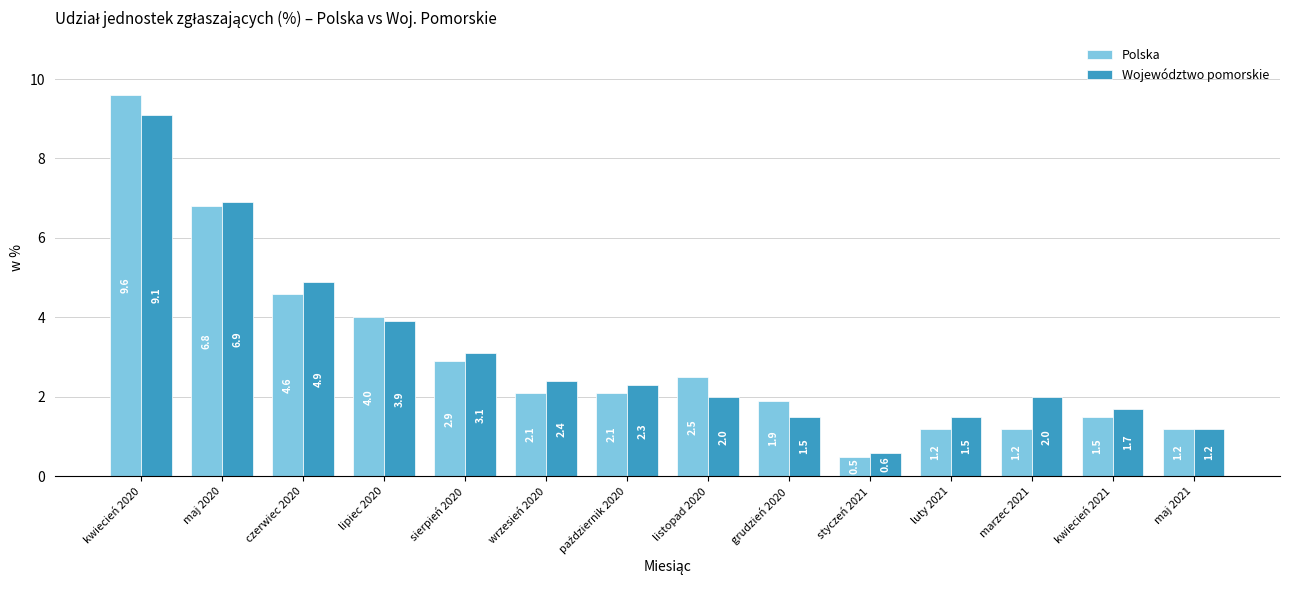

What is the highest value of the Polska series?

9.6